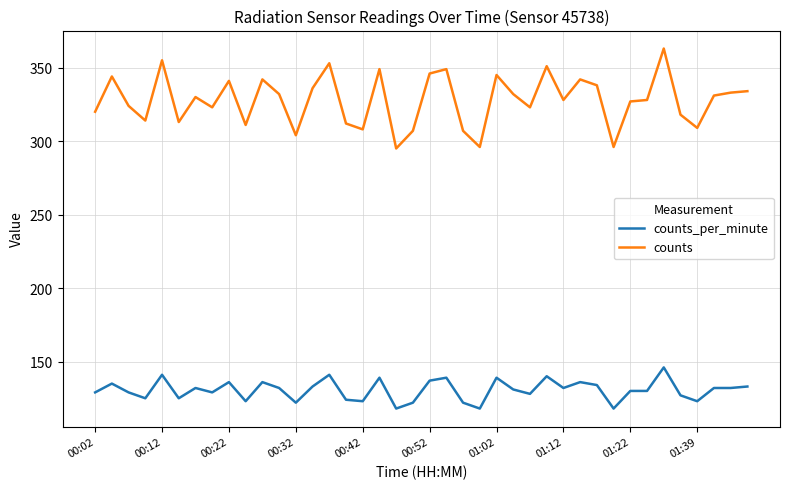

Which series has the largest range (max minus min)?

counts